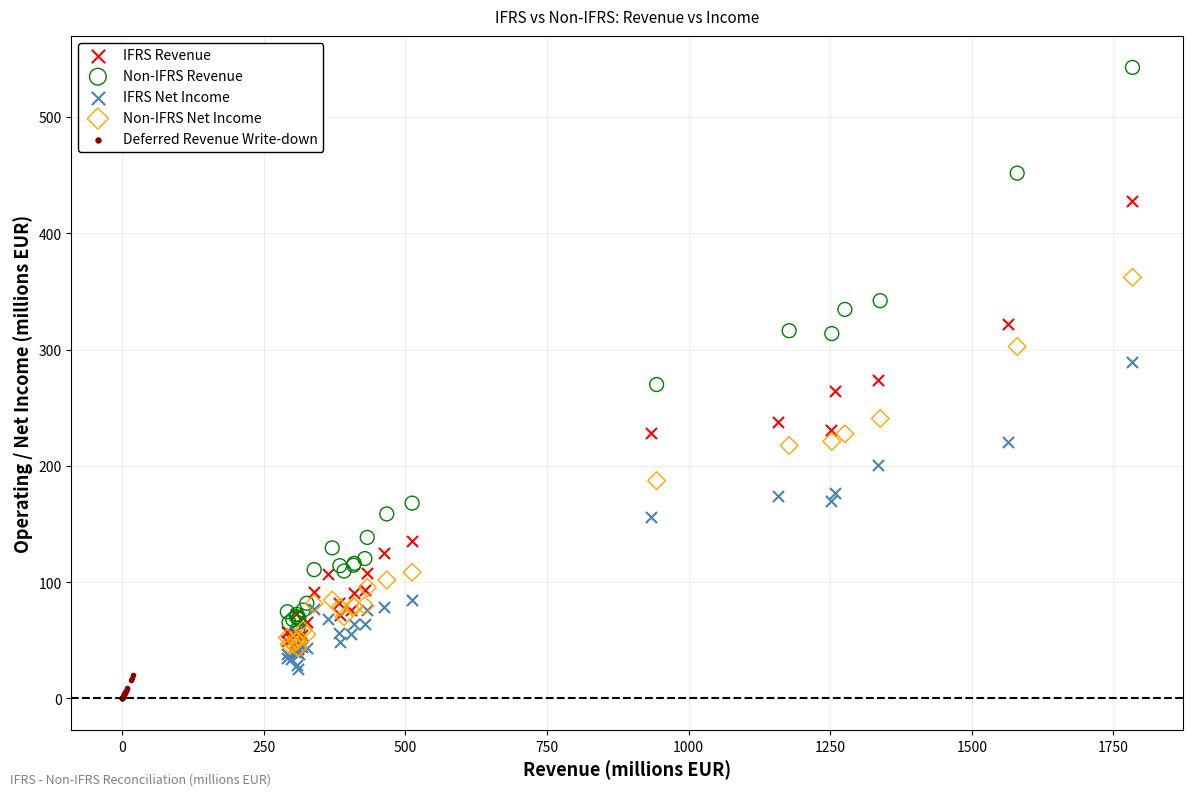

Which series contains the lowest Y value?

Deferred Revenue Write-down